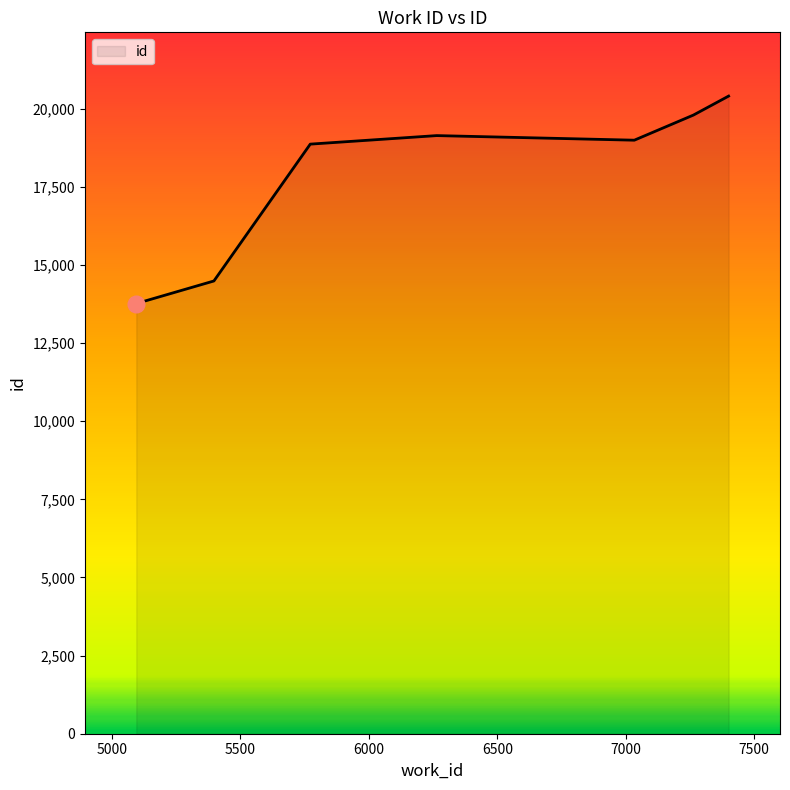

True or false: there are more than 1 points higher than both neighbors.

False